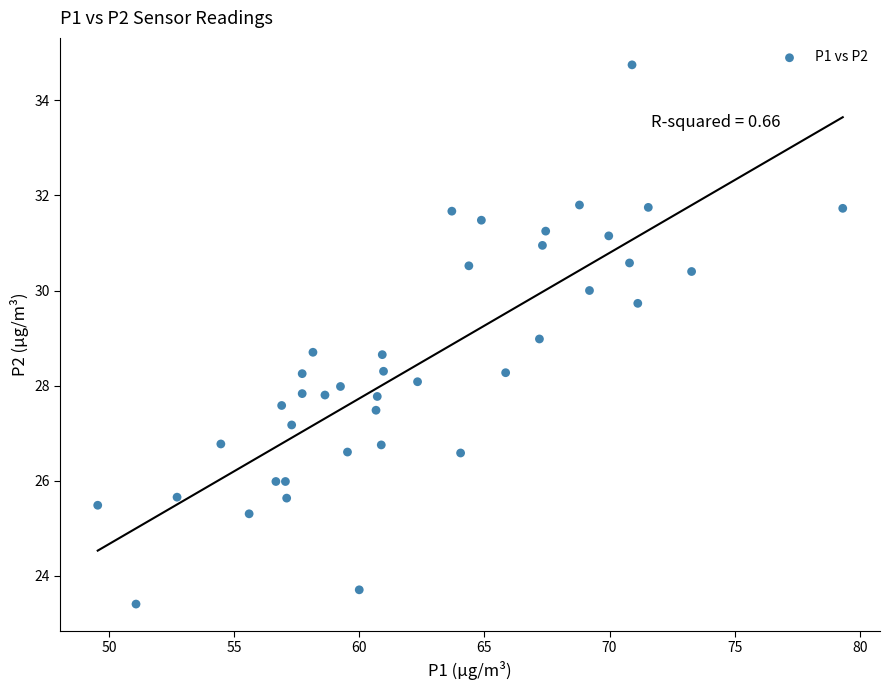

What is the range of X values (max minus min)?

29.8